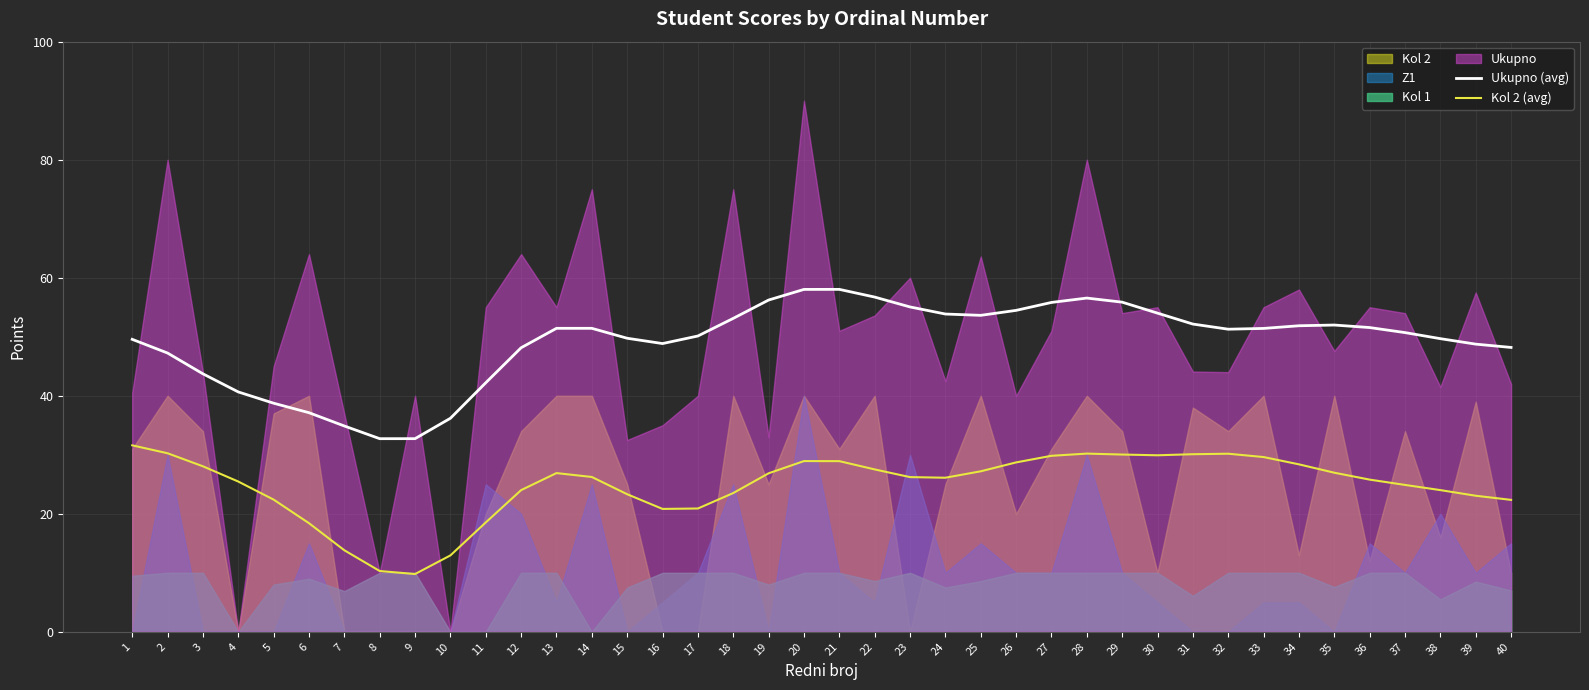

How many lines are shown in the chart?

2